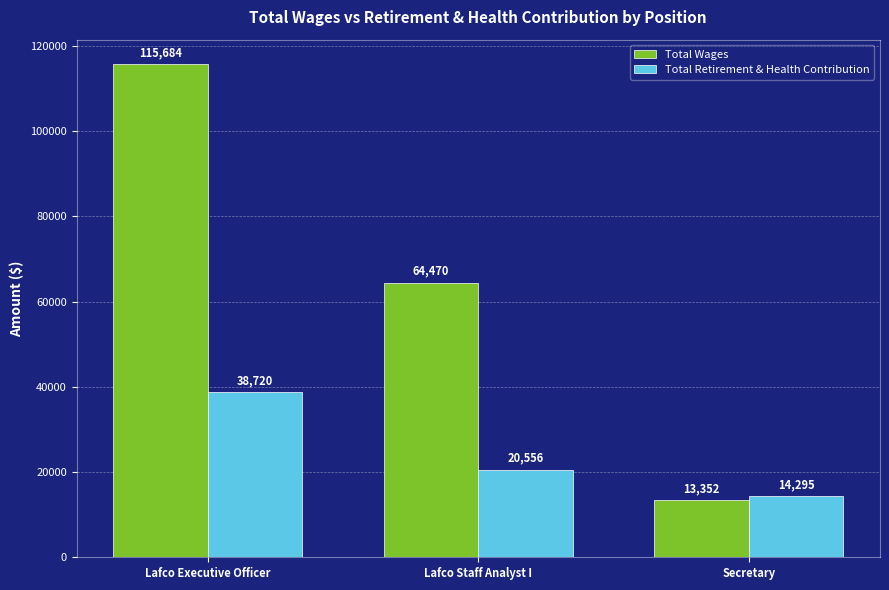

What is the average value of the Total Wages series?

64502